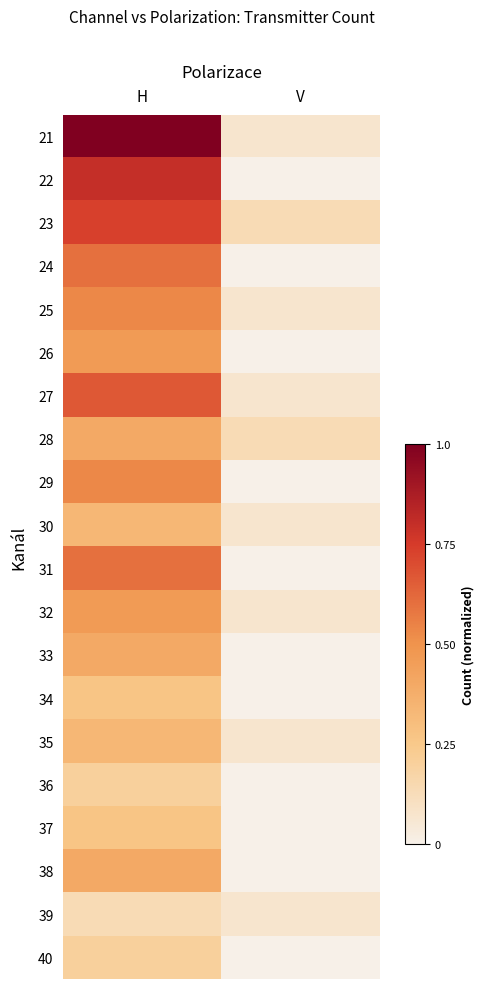

Count the number of data series in this chart.

20